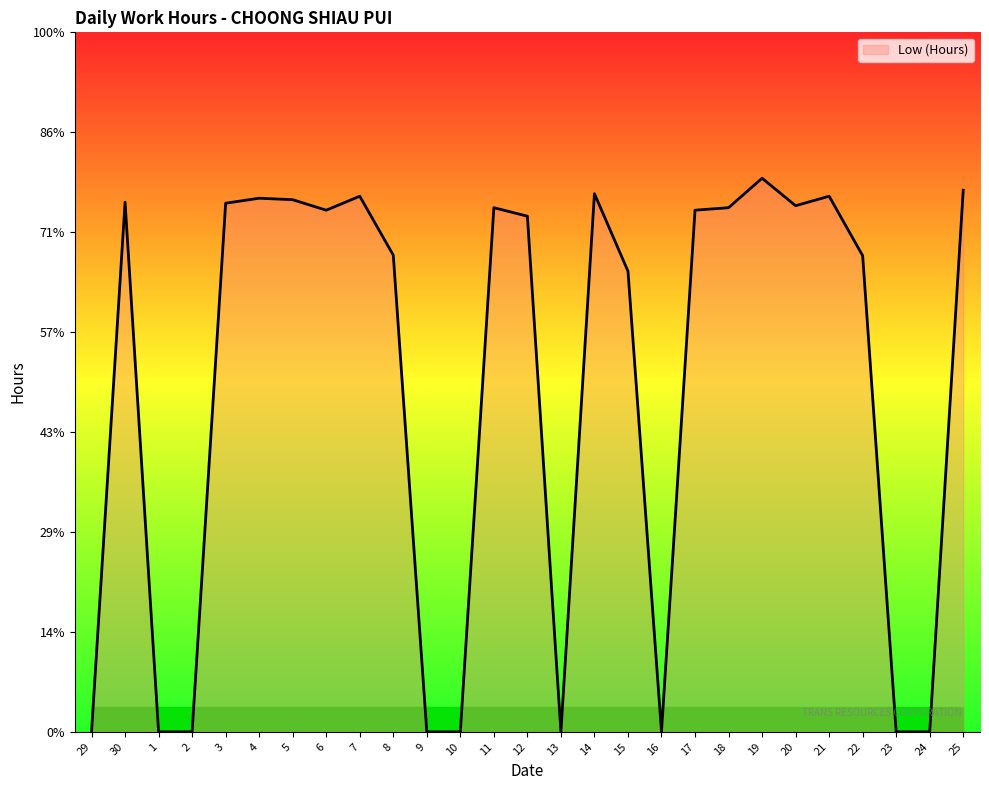

What is the label of the 13th point from the right?

13